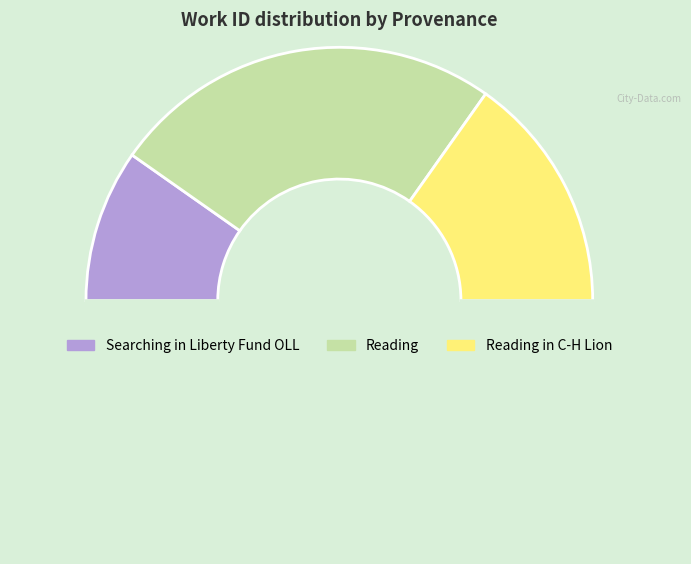

How many slices are in this pie chart?

4